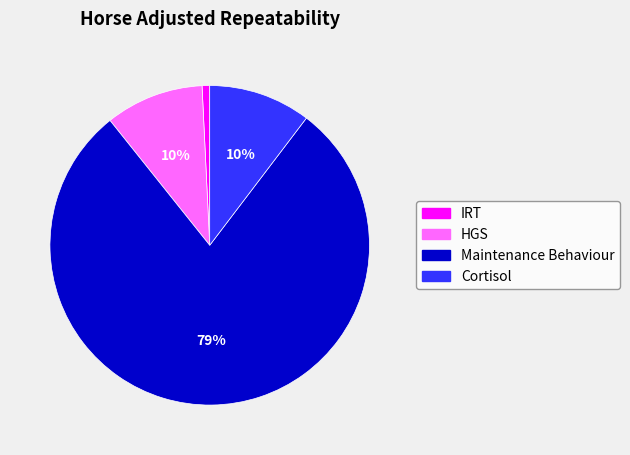

To the nearest percent, what is the difference between the HGS and Maintenance Behaviour slice percentages?

69%